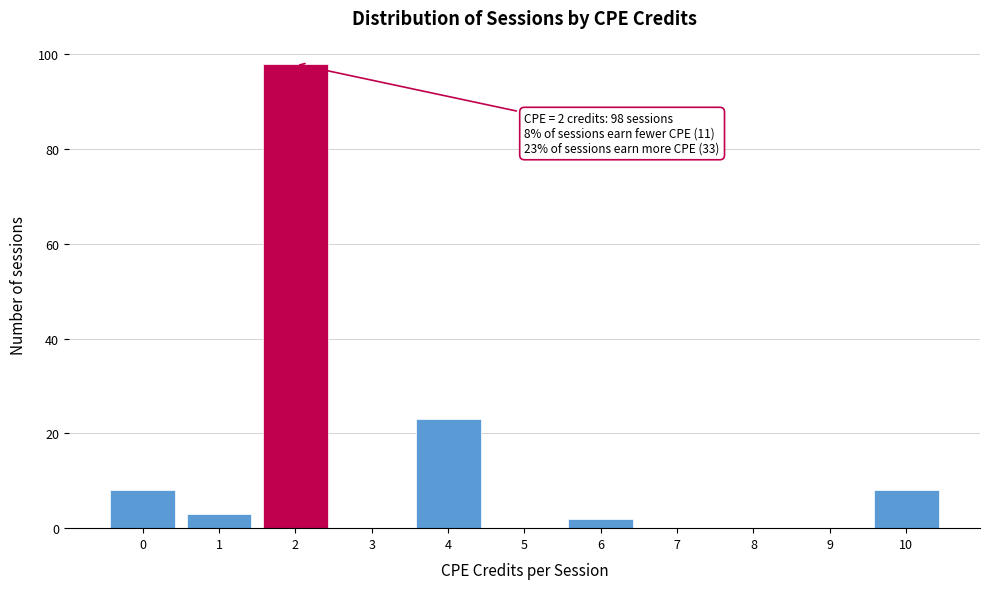

Reading left to right, what are all the values shown in this chart?

0=8	1=3	2=98	3=0	4=23	5=0	6=2	7=0	8=0	9=0	10=8